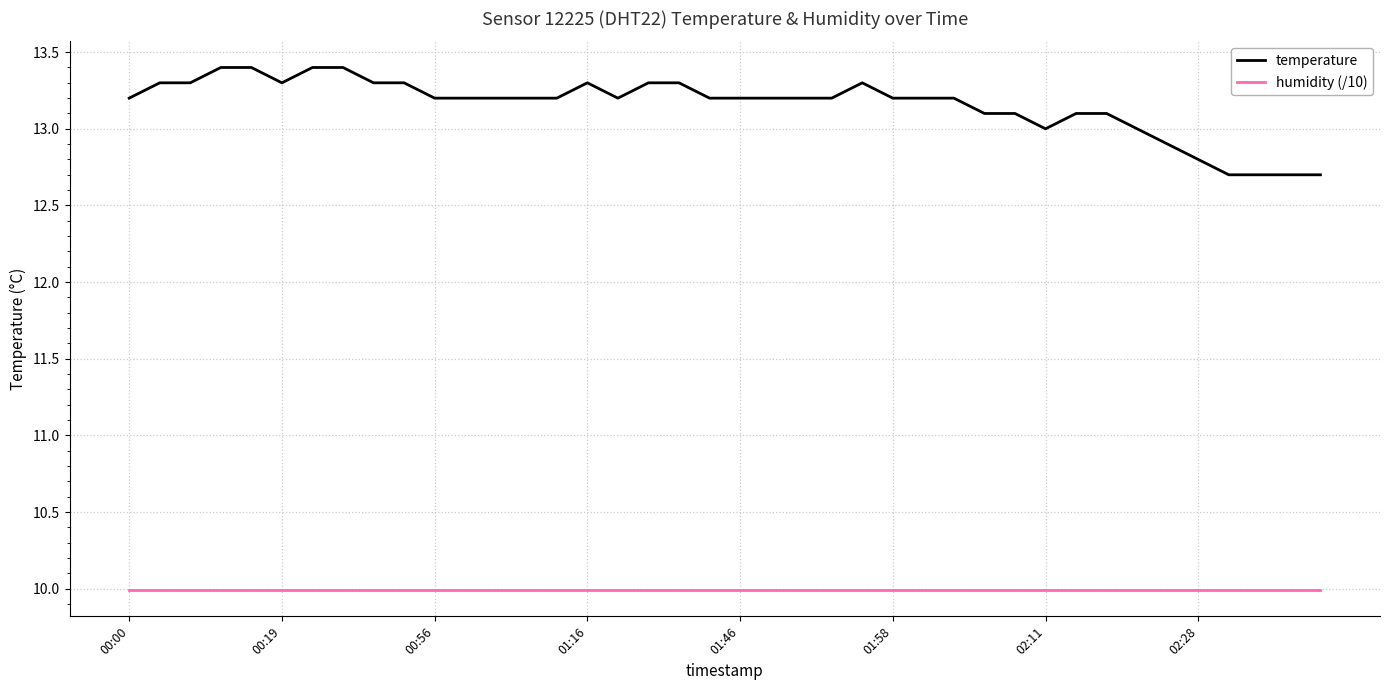

True or false: humidity (/10) and temperature cross at least once.

False